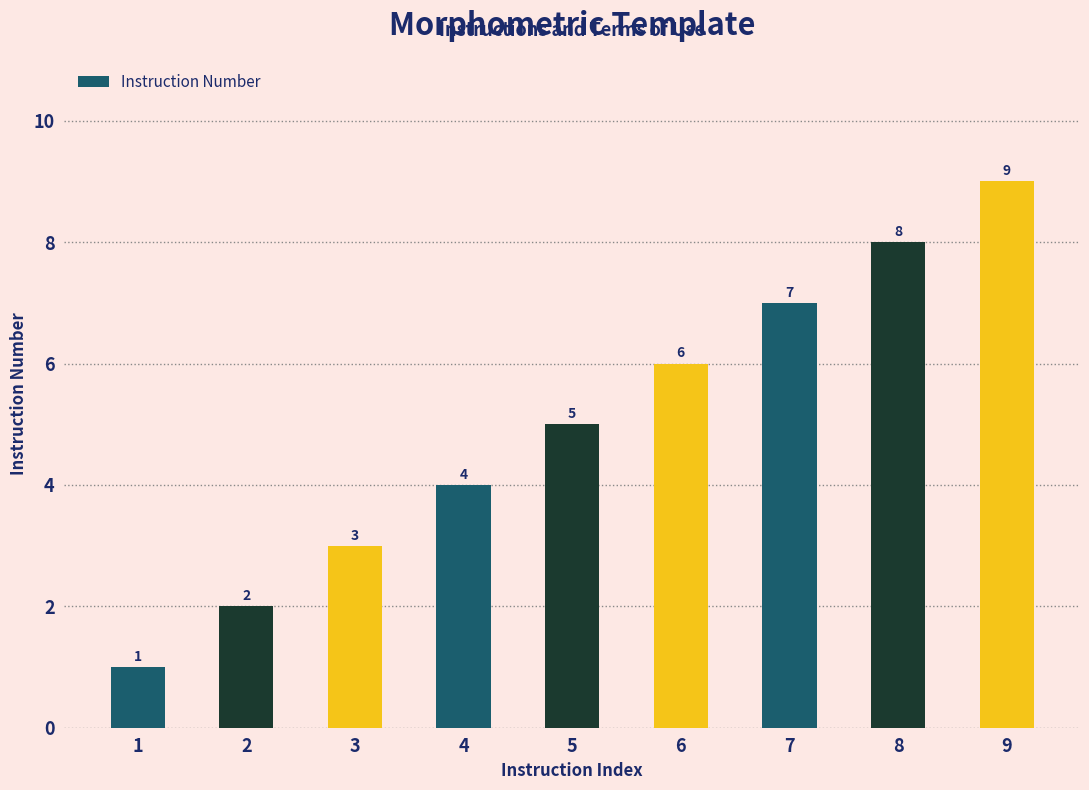

True or false: the data shows 7 at 7.

True